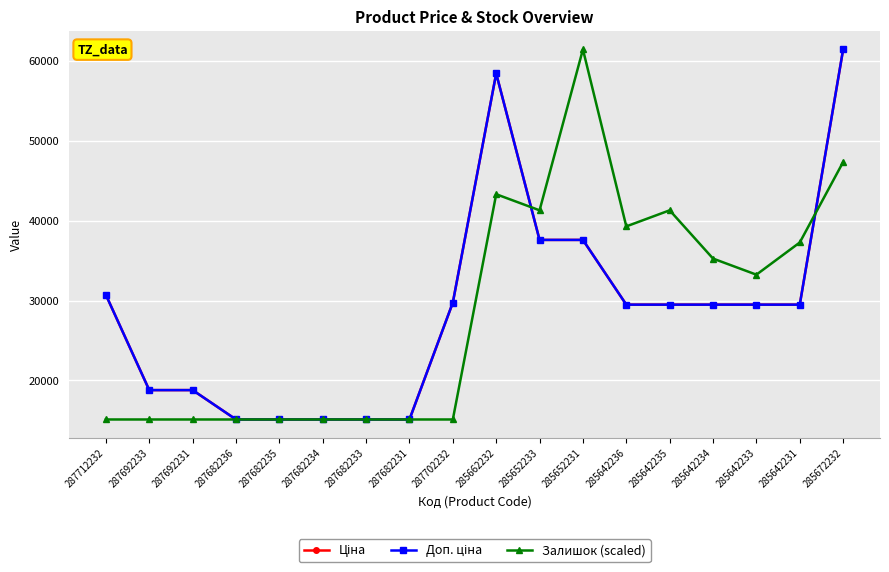

Is this an area chart (filled region under the line)?

No